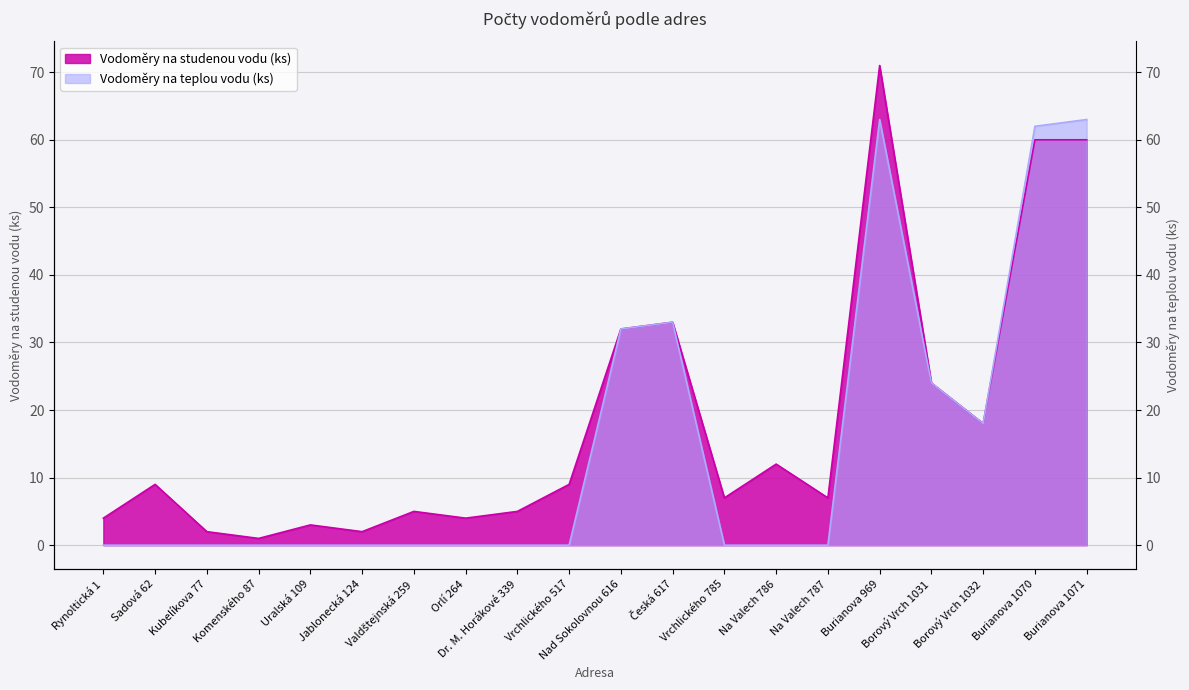

True or false: Vodoměry na teplou vodu (ks) and Vodoměry na studenou vodu (ks) cross at least once.

False